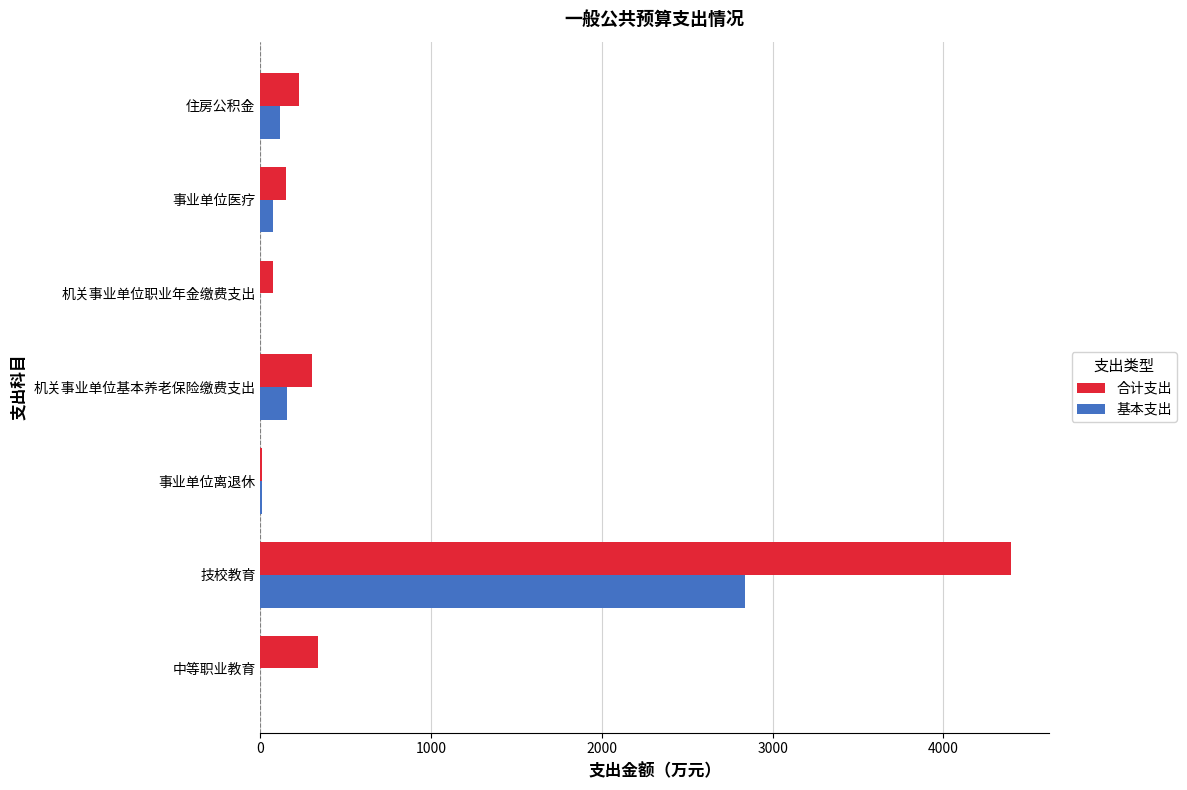

Which series changed the most between 技校教育 and 事业单位离退休?

合计支出